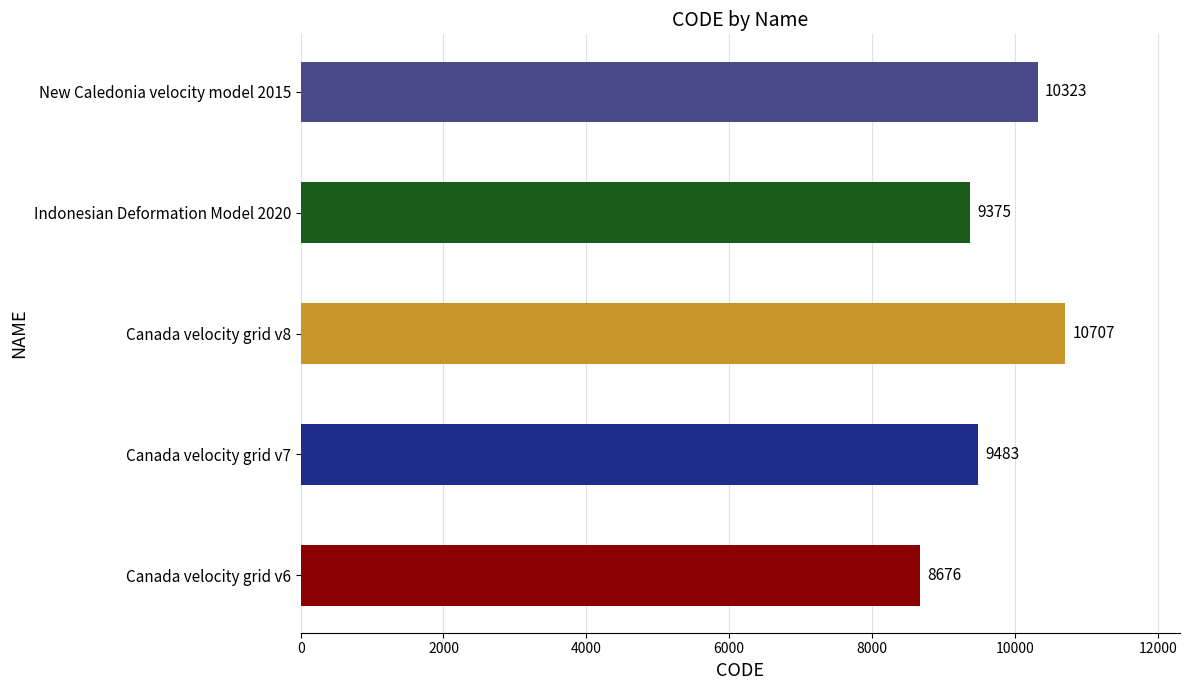

Rank the categories by value from lowest to highest.

Canada velocity grid v6, Indonesian Deformation Model 2020, Canada velocity grid v7, New Caledonia velocity model 2015, Canada velocity grid v8